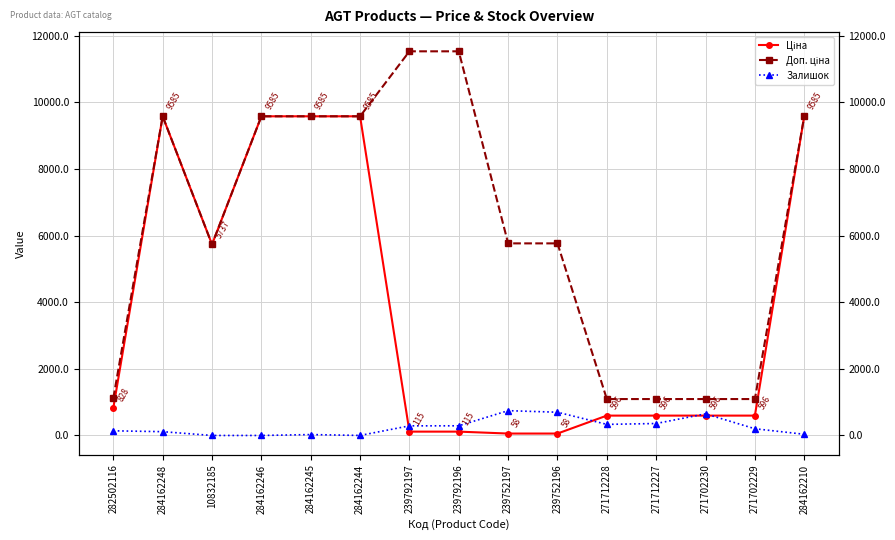

Which series ends up on top after the final intersection of Залишок and Ціна?

Ціна